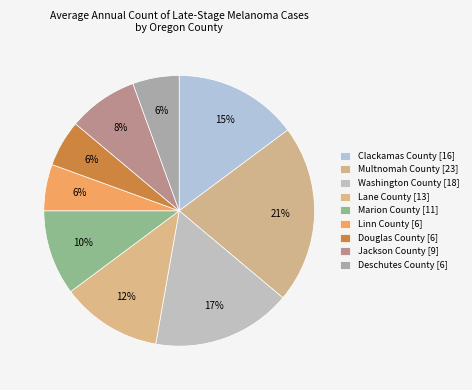

True or false: Clackamas County accounts for 15% of the total.

True